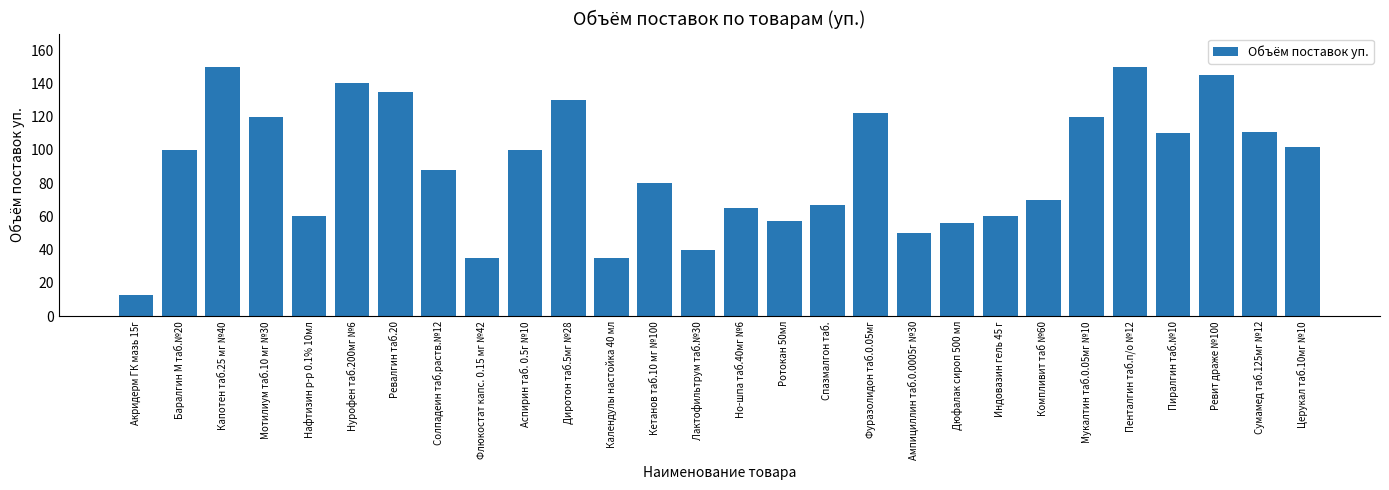

At which category does the chart reach its minimum across all series?

Акридерм ГК мазь 15г